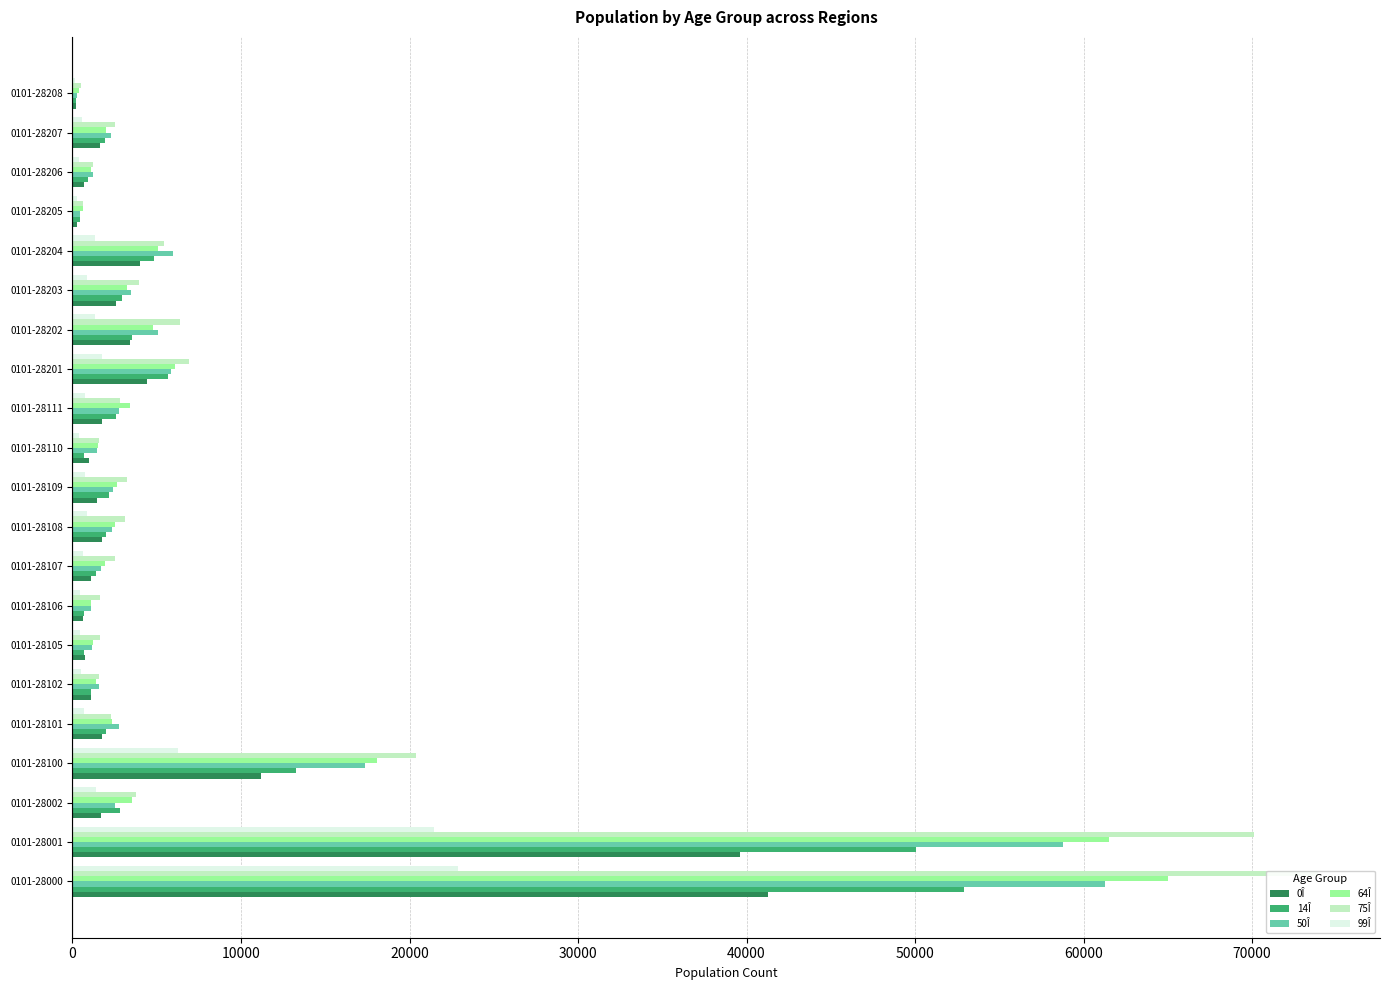

What is the maximum value for 75Î?

73896